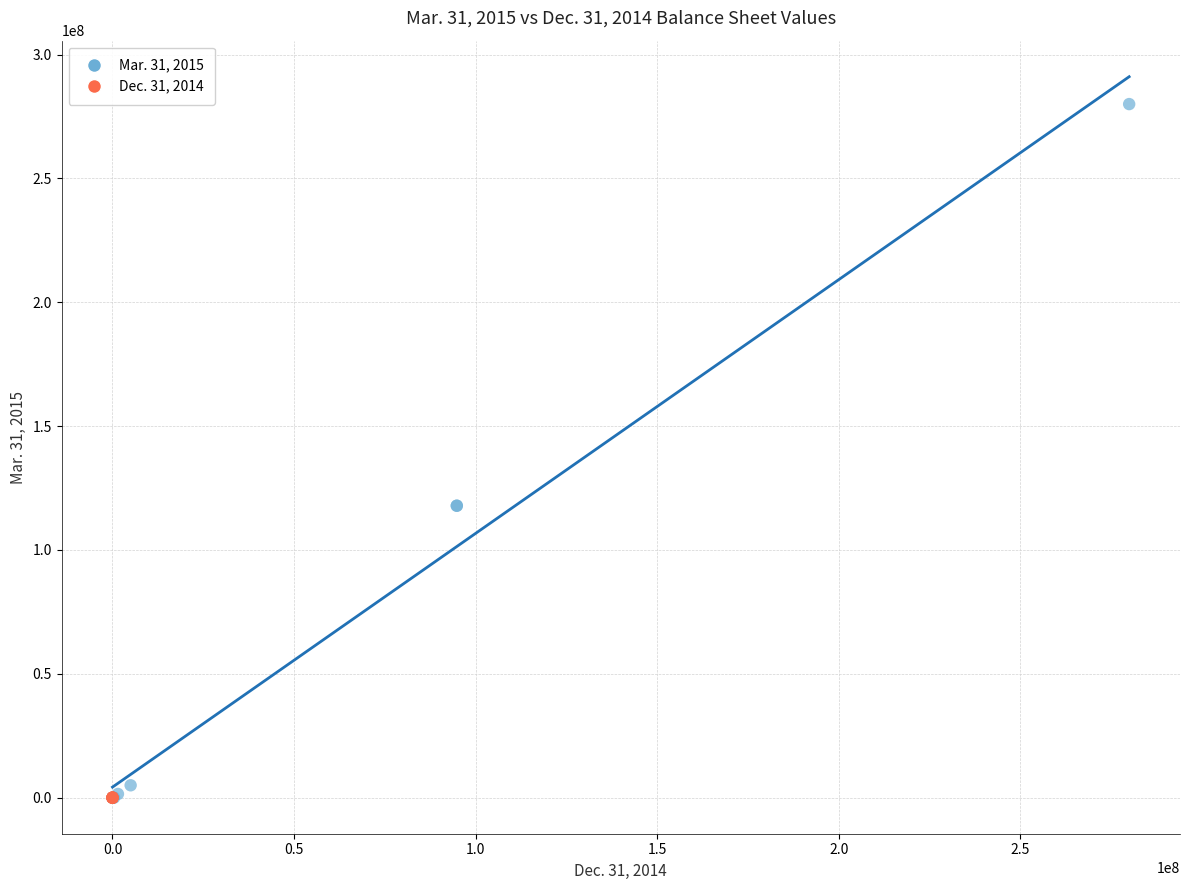

Which series has the largest Y range (max minus min)?

Mar. 31, 2015